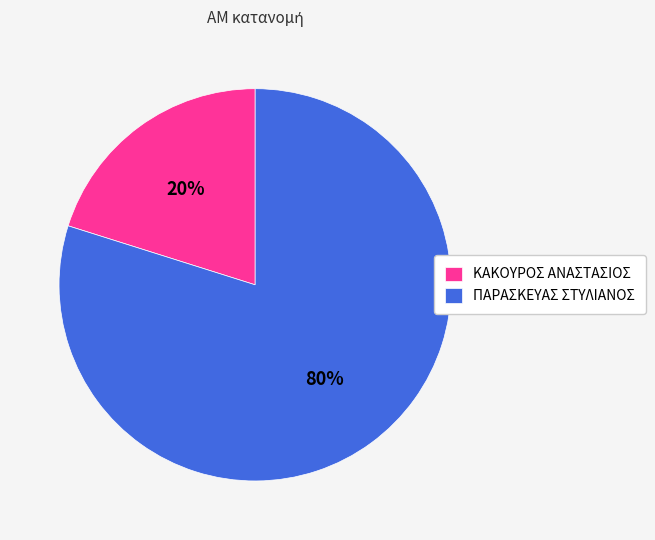

To the nearest percent, what portion does ΠΑΡΑΣΚΕΥΑΣ ΣΤΥΛΙΑΝΟΣ represent?

80%